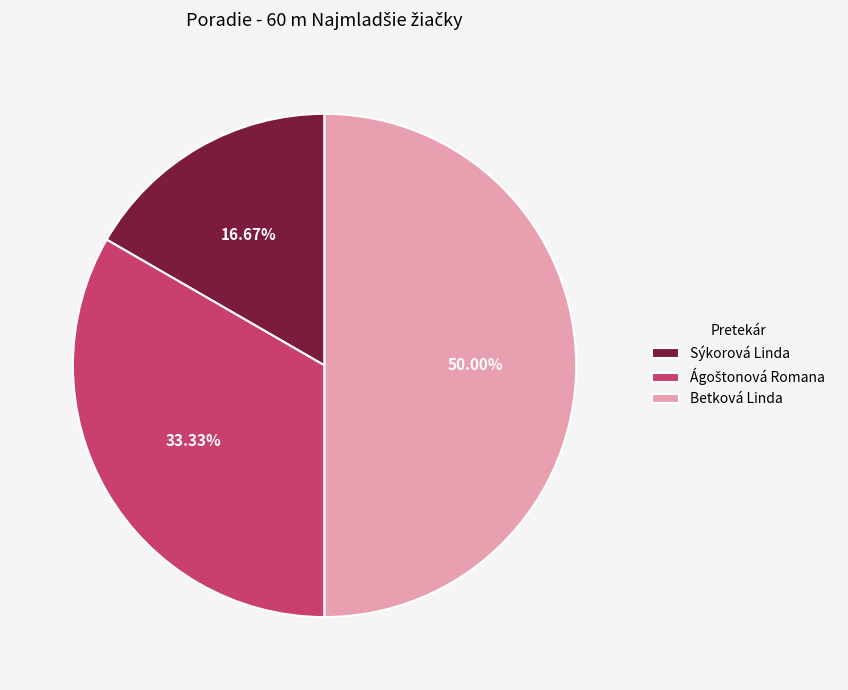

Is Sýkorová Linda the majority of the pie?

No